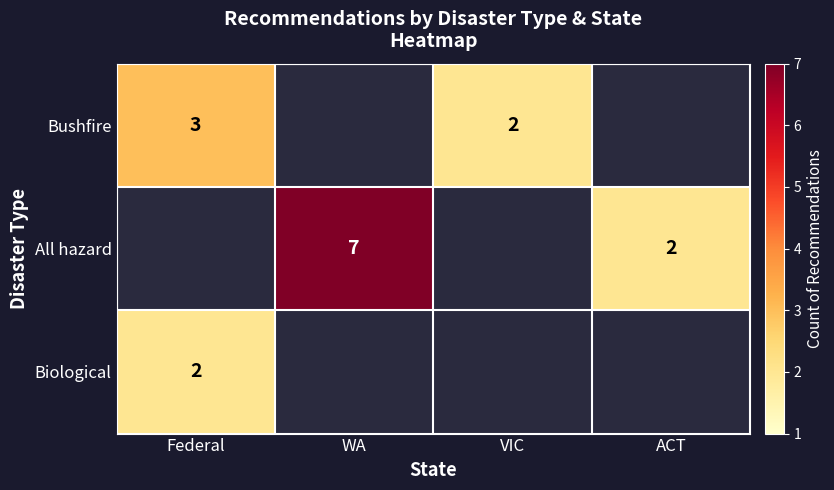

The value of Bushfire at Federal is 3. True or false?

True